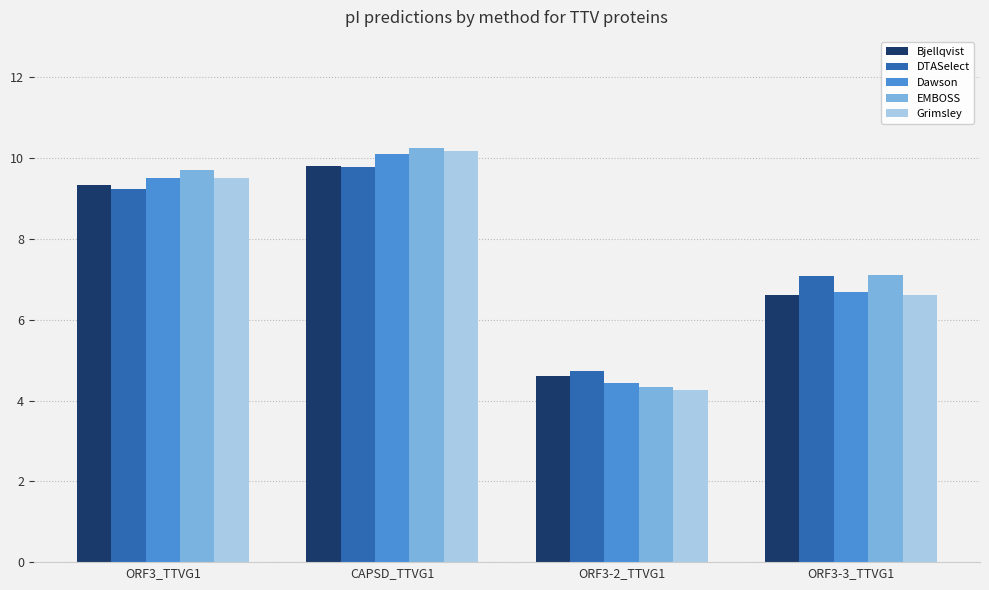

How many data points does each series have?

4